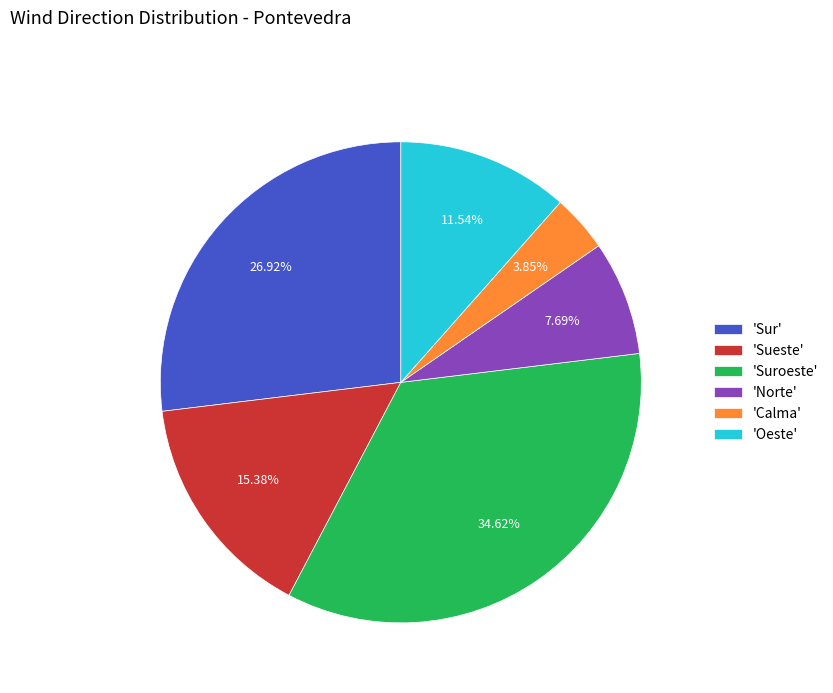

Between 'Suroeste' and 'Sueste', which is larger?

'Suroeste'